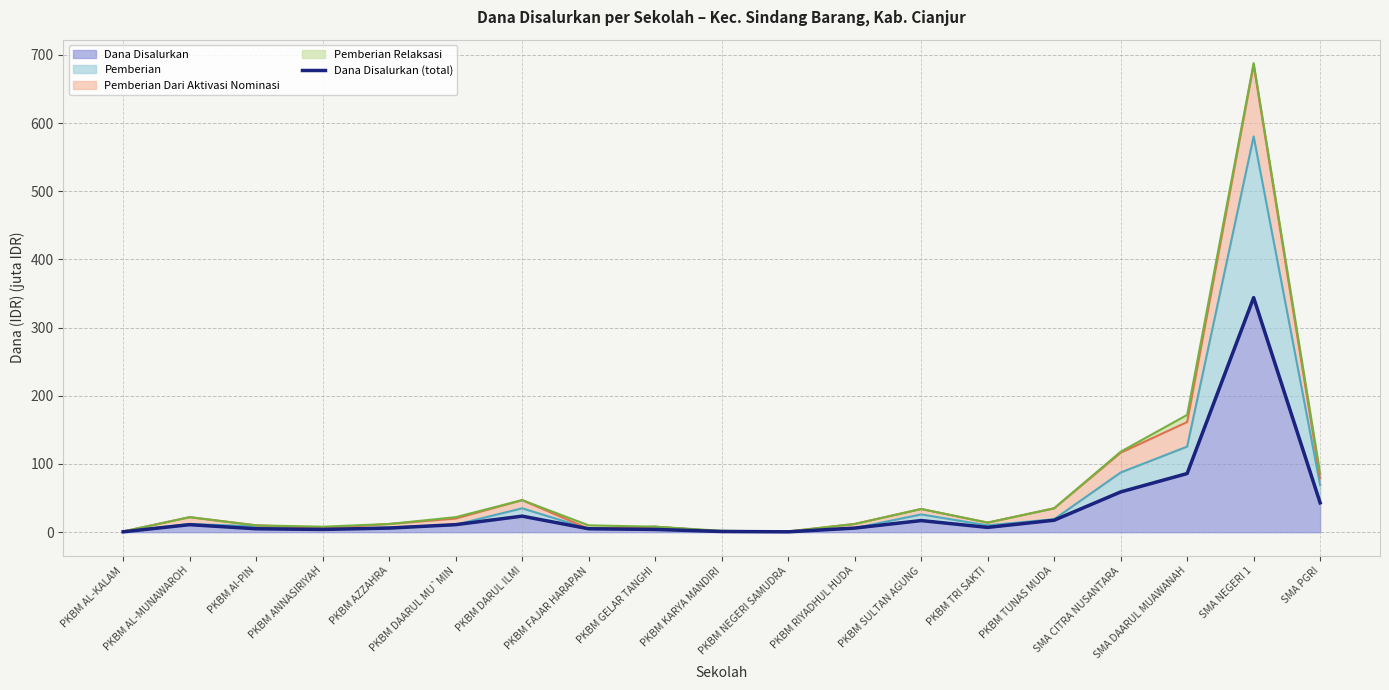

Reading right to left, transcribe all the data shown in this chart.

SMA PGRI=43.0	SMA NEGERI 1=344.0	SMA DAARUL MUAWANAH=86.0	SMA CITRA NUSANTARA=59.0	PKBM TUNAS MUDA=17.5	PKBM TRI SAKTI=7.0	PKBM SULTAN AGUNG=17.0	PKBM RIYADHUL HUDA=6.0	PKBM NEGERI SAMUDRA=0.5	PKBM KARYA MANDIRI=1.0	PKBM GELAR TANGHI=4.0	PKBM FAJAR HARAPAN=5.0	PKBM DARUL ILMI=23.5	PKBM DAARUL MU`MIN=11.0	PKBM AZZAHRA=6.0	PKBM ANNASIRIYAH=4.0	PKBM Al-PIN=5.0	PKBM AL-MUNAWAROH=11.0	PKBM AL-KALAM=0.5